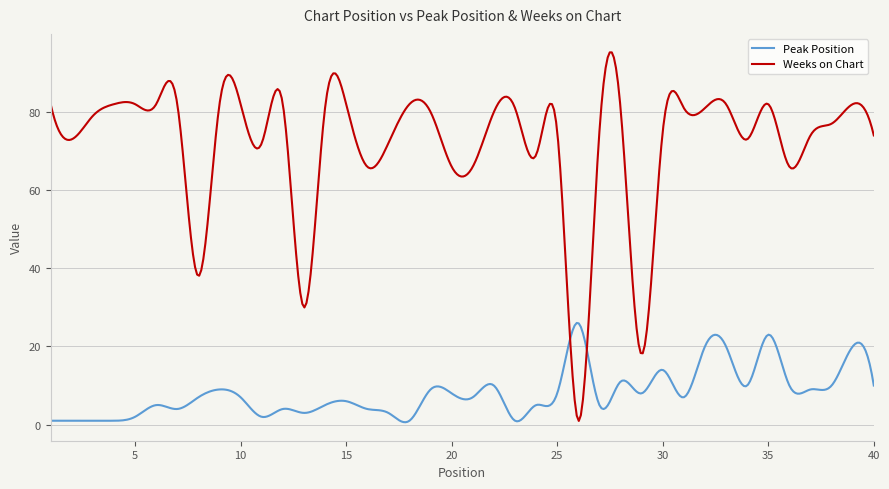

How many lines are shown in the chart?

2